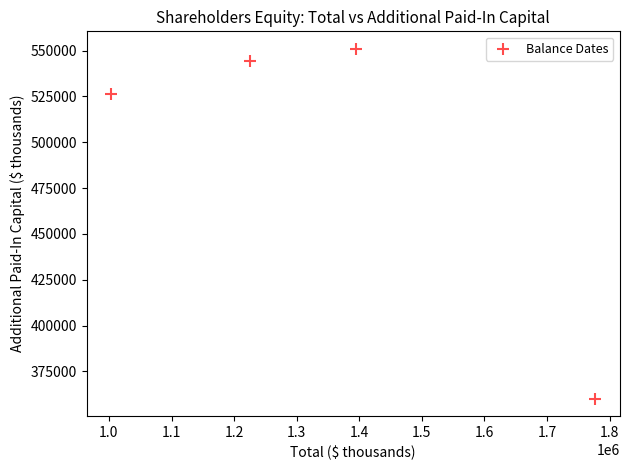

What Y value in the scatter plot is closest to 455578?

526173